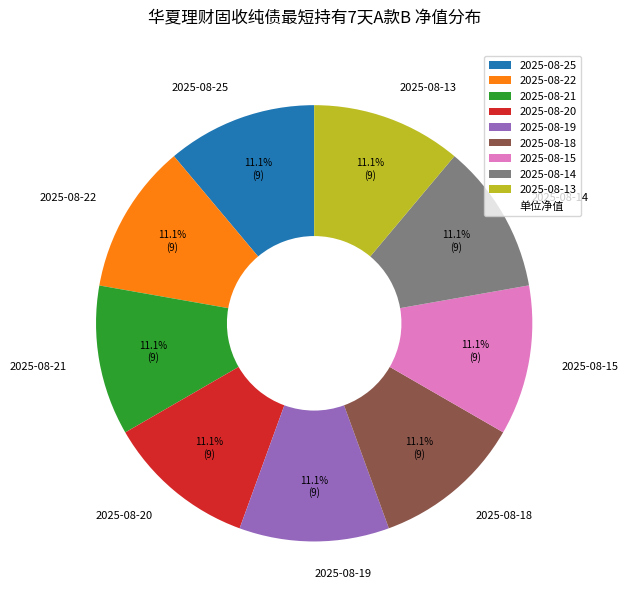

Is there a majority slice in this chart?

No